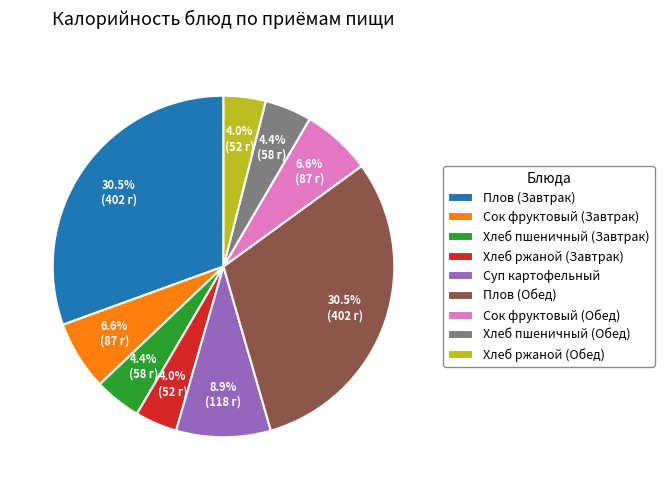

How many slices are in this pie chart?

9